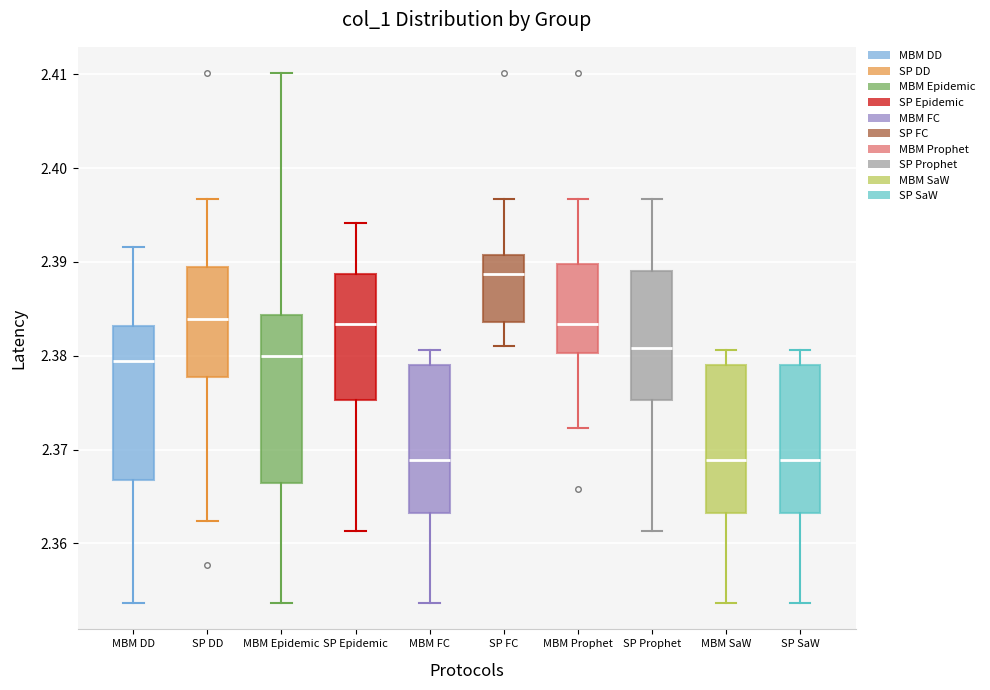

Reading left to right, read every box against the y-axis: the position of its median line, the range the box covers, and the ends of its whiskers. The values are not printed on the chart, so give them approximately, as read against the axis.

MBM DD: median 2.379, box 2.367 to 2.383, whiskers 2.354 to 2.392
SP DD: median 2.384, box 2.378 to 2.389, whiskers 2.362 to 2.397
MBM Epidemic: median 2.380, box 2.366 to 2.384, whiskers 2.354 to 2.410
SP Epidemic: median 2.383, box 2.375 to 2.389, whiskers 2.361 to 2.394
MBM FC: median 2.369, box 2.363 to 2.379, whiskers 2.354 to 2.381
SP FC: median 2.389, box 2.384 to 2.391, whiskers 2.381 to 2.397
MBM Prophet: median 2.383, box 2.380 to 2.390, whiskers 2.372 to 2.397
SP Prophet: median 2.381, box 2.375 to 2.389, whiskers 2.361 to 2.397
MBM SaW: median 2.369, box 2.363 to 2.379, whiskers 2.354 to 2.381
SP SaW: median 2.369, box 2.363 to 2.379, whiskers 2.354 to 2.381